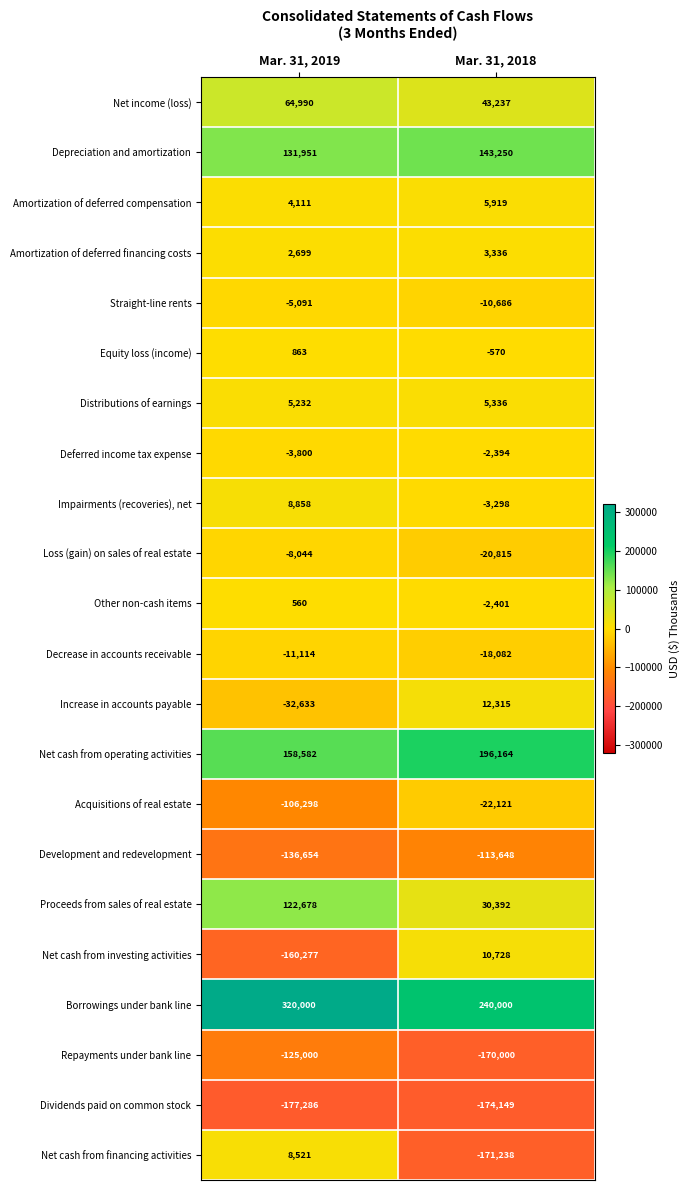

What is the difference between the Amortization of deferred compensation values at Mar. 31, 2019 and Mar. 31, 2018?

1808